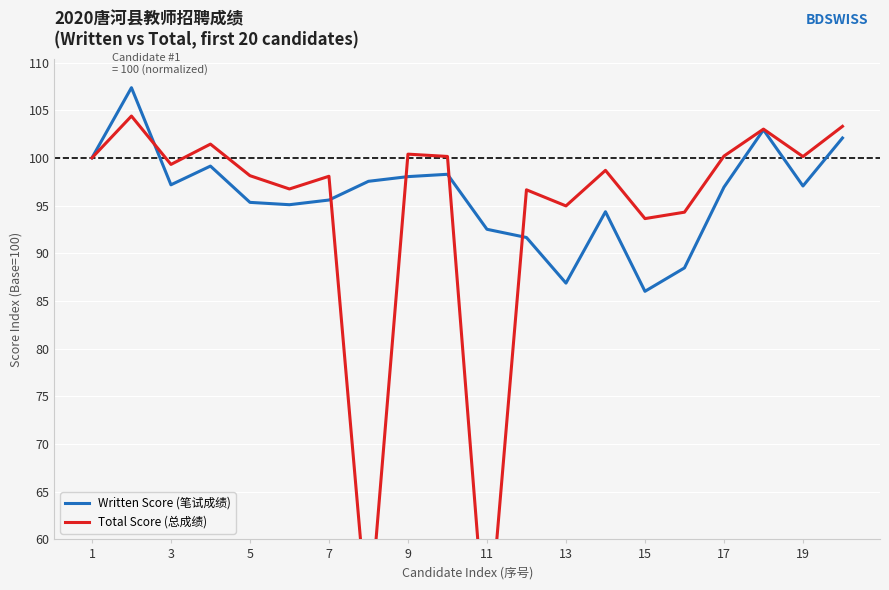

Reading left to right, what are all the values shown in this chart?

Written Score (笔试成绩): 100.0	107.4	97.2	99.1	95.3	95.1	95.6	97.5	98.0	98.3	92.5	91.7	86.9	94.4	86.0	88.5	96.9	102.9	97.1	102.1
Total Score (总成绩): 100.0	104.4	99.3	101.4	98.1	96.7	98.1	50.4	100.4	100.2	47.8	96.7	95.0	98.7	93.6	94.3	100.2	103.0	100.1	103.3